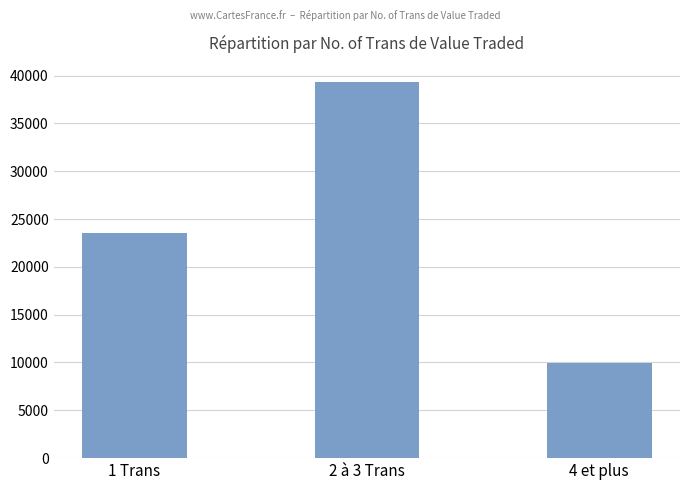

What is the greatest value displayed?

39346